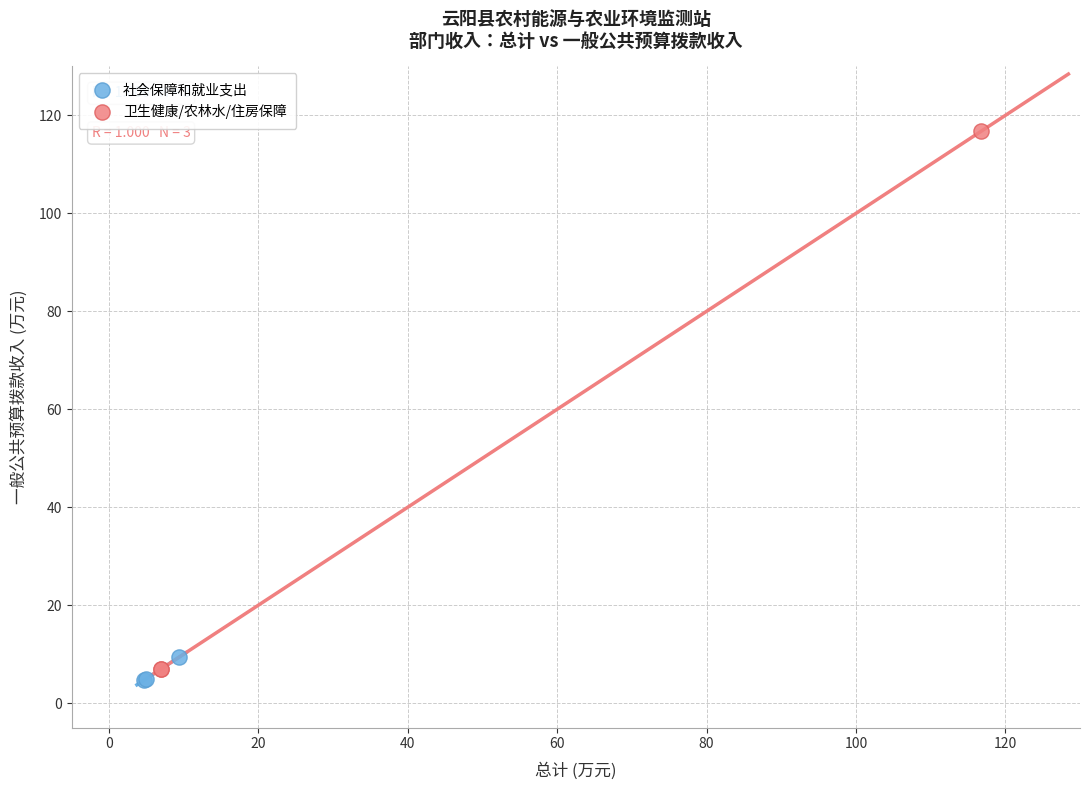

Which series has the widest spread of Y values?

卫生健康/农林水/住房保障